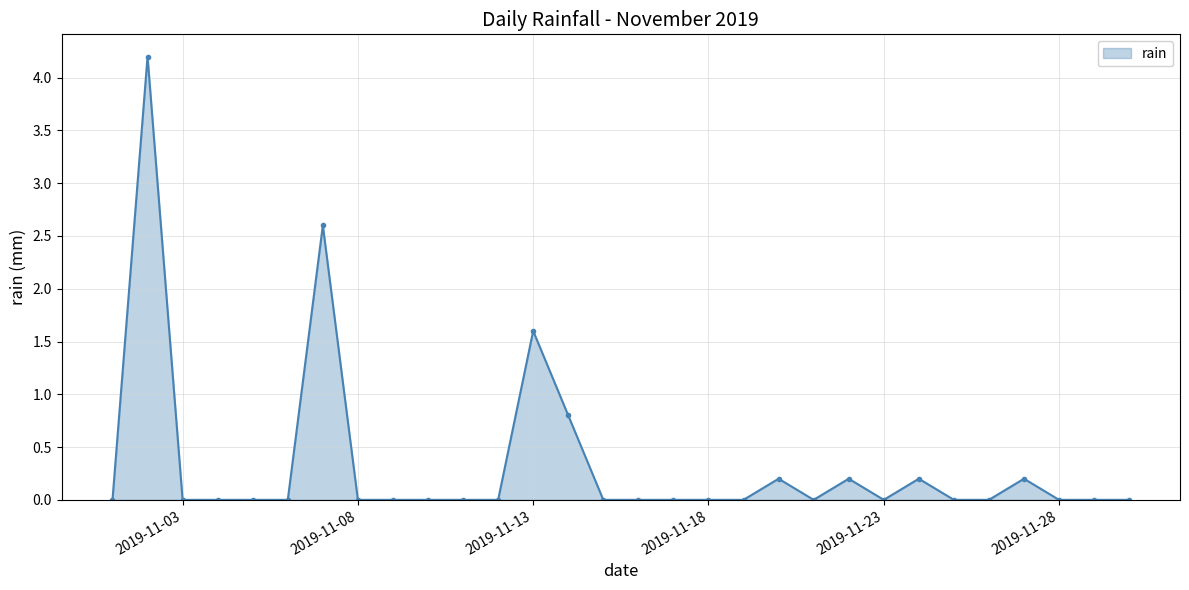

What is the average value?

0.3